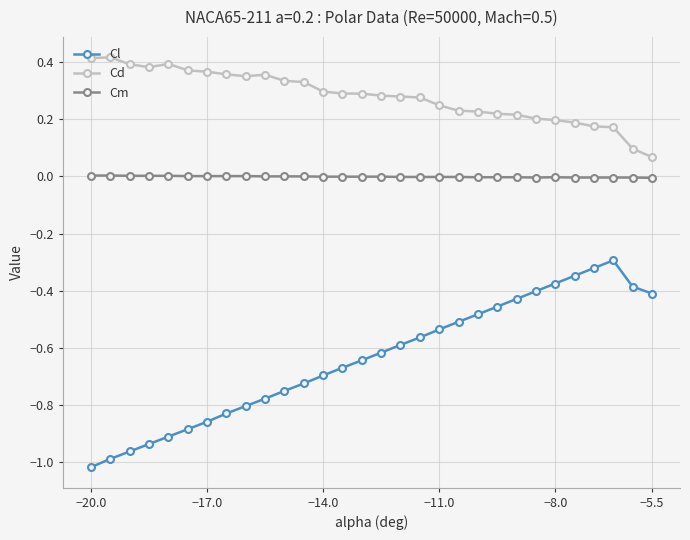

Which series has the widest spread of values?

Cl